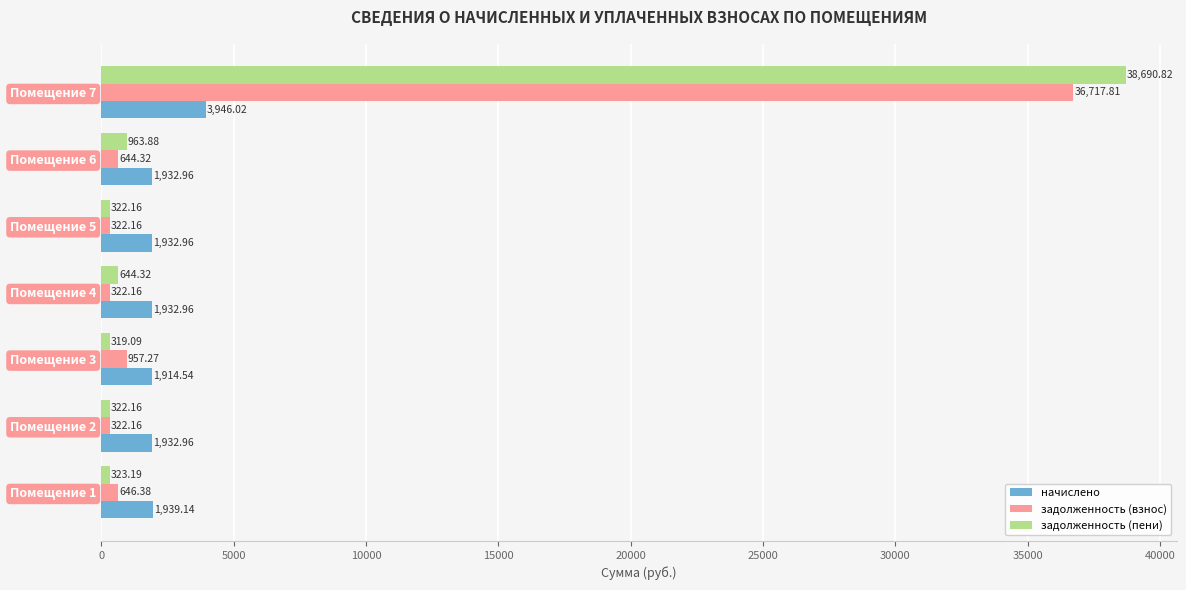

How many values in the задолженность (взнос) series exceed 644?

4